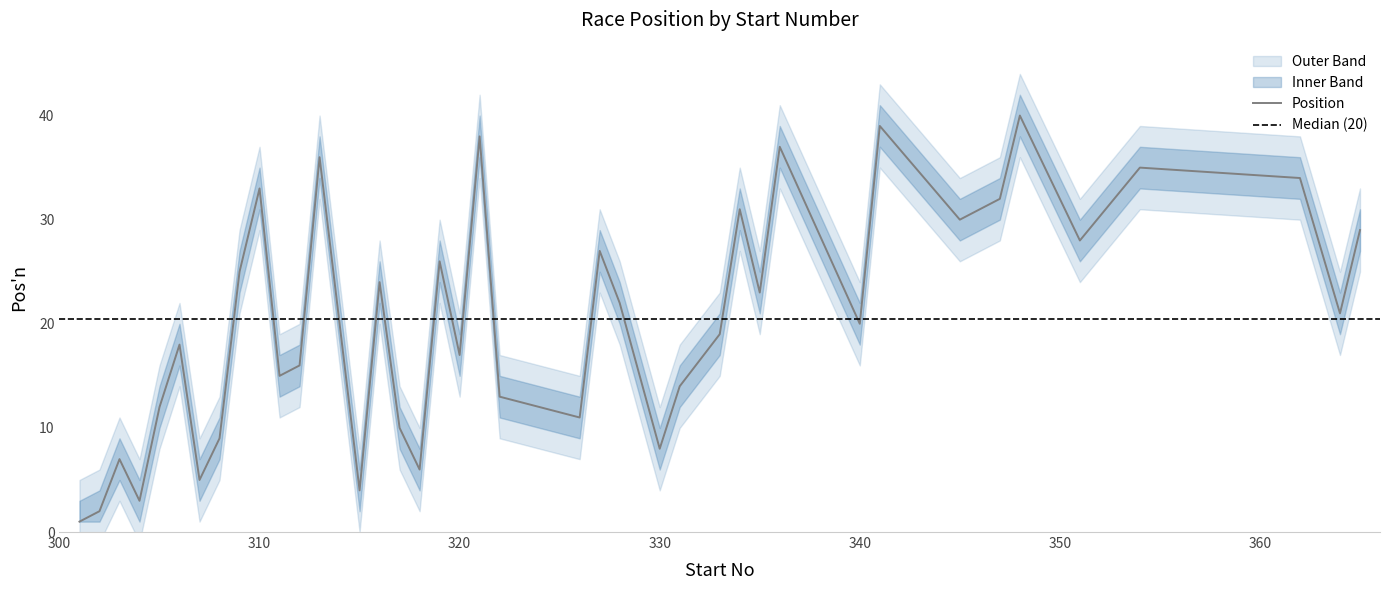

At which label is Position closest to 20?

340